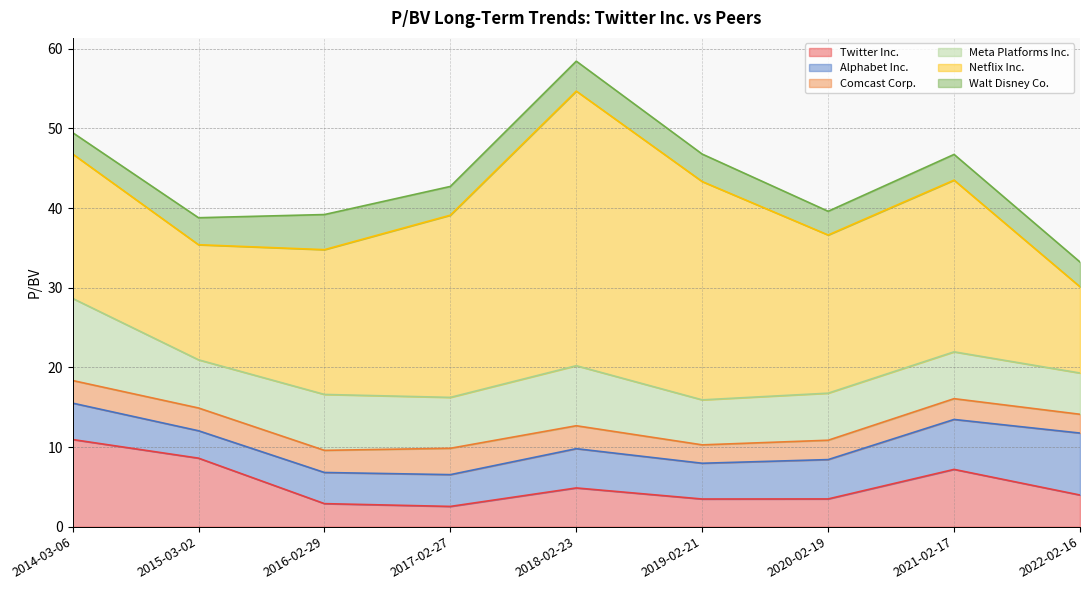

True or false: Meta Platforms Inc. and Twitter Inc. intersect in this chart.

True